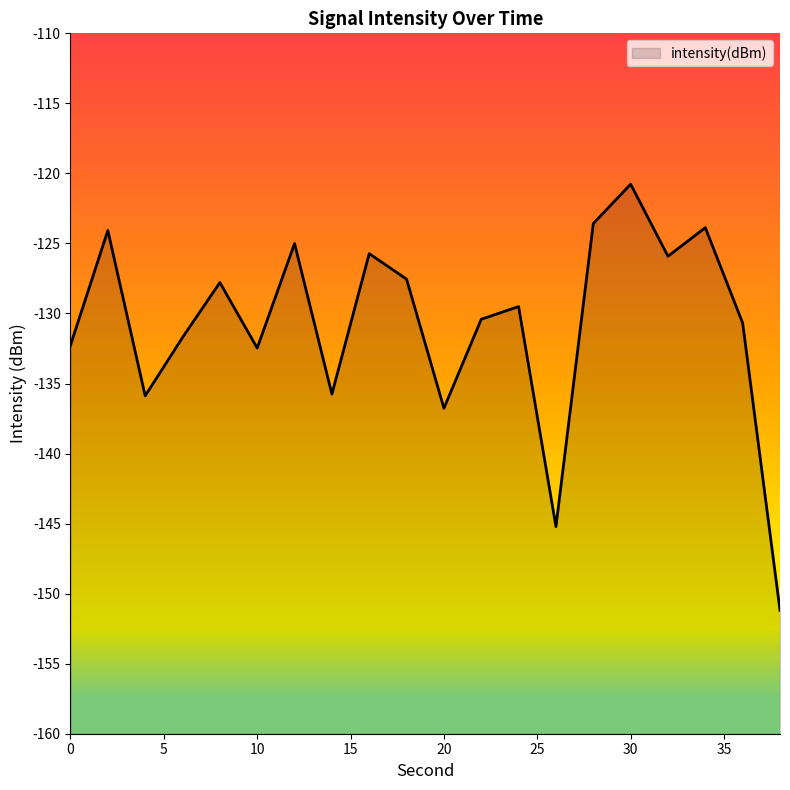

Reading left to right, transcribe all the data shown in this chart.

0=-132.3	2=-124.1	4=-135.9	6=-131.7	8=-127.8	10=-132.5	12=-125.0	14=-135.8	16=-125.7	18=-127.6	20=-136.8	22=-130.4	24=-129.5	26=-145.2	28=-123.6	30=-120.8	32=-125.9	34=-123.9	36=-130.7	38=-151.2